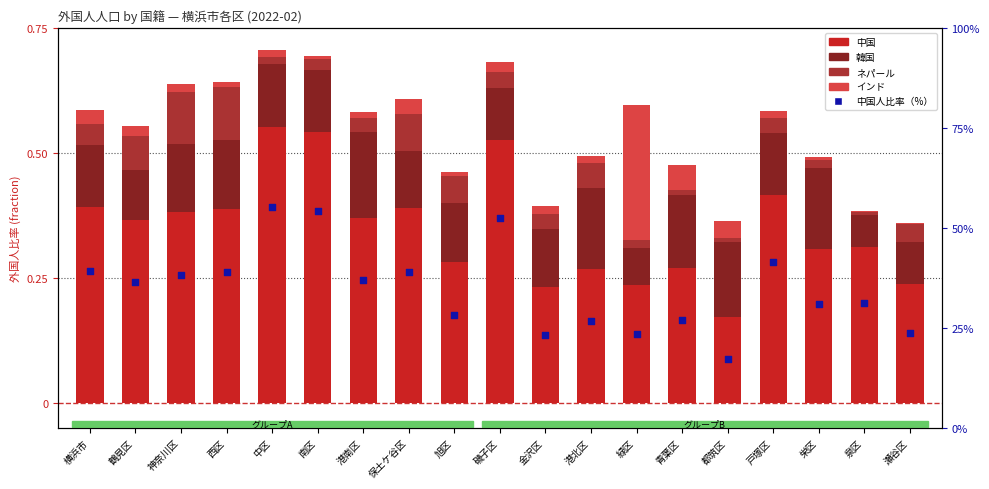

Which series has the largest total across all categories?

中国人比率（%）